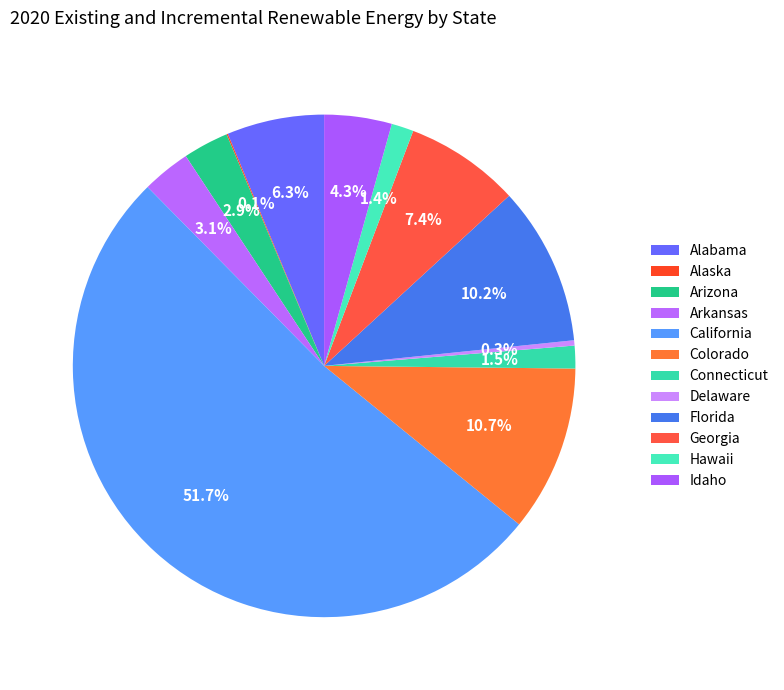

What portion of the pie excludes Arkansas?

96.9%